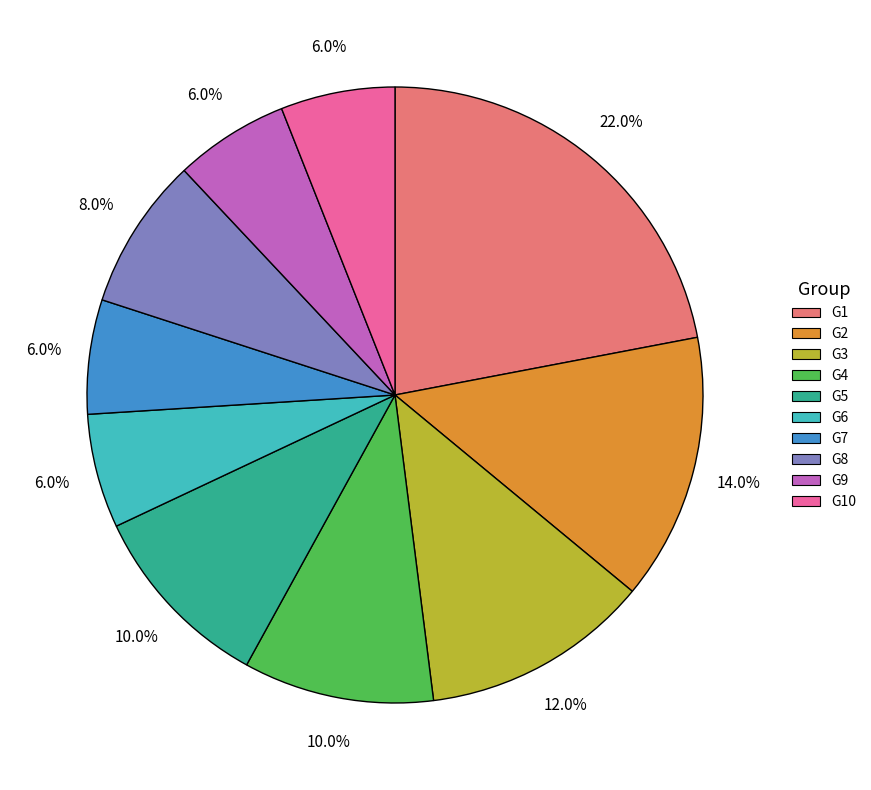

Does any single category account for the majority?

No